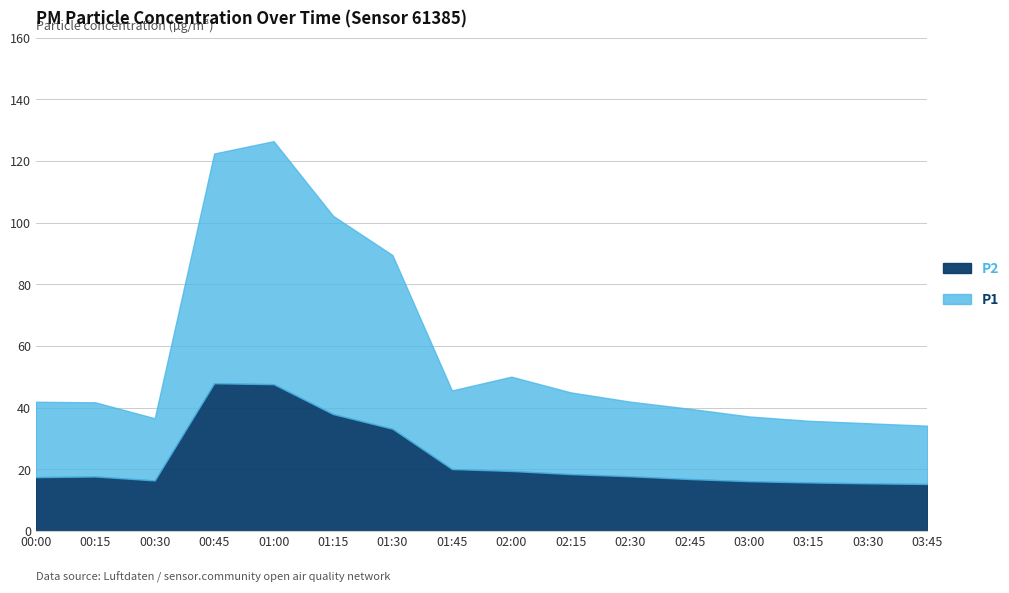

What is the label of the 16th point from the left?

03:45